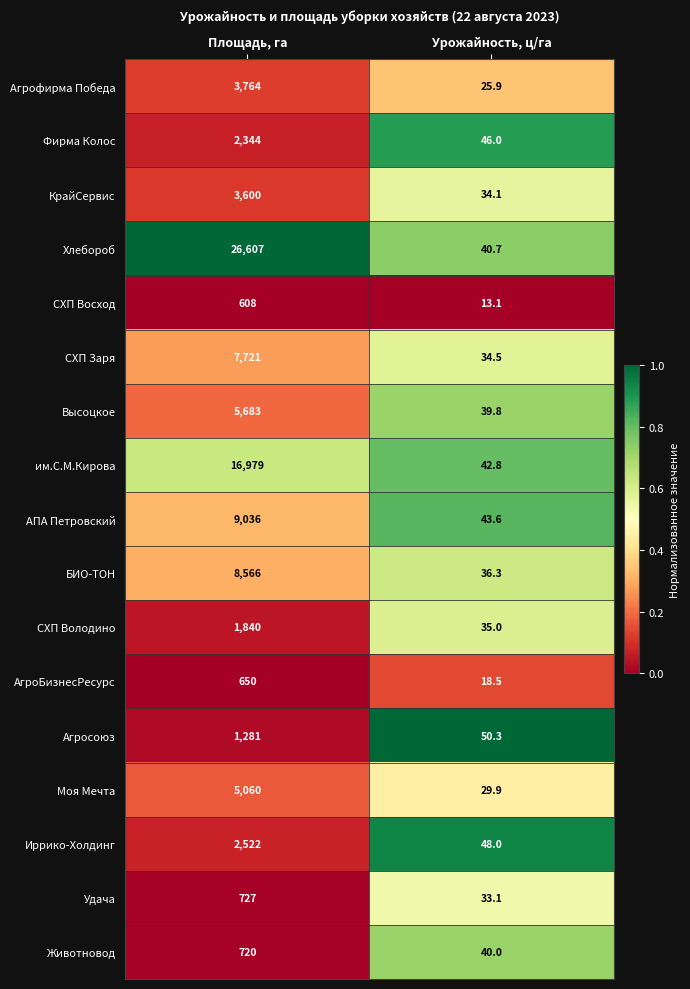

Is it true that Агросоюз equals 1281.0 at Площадь, га?

True